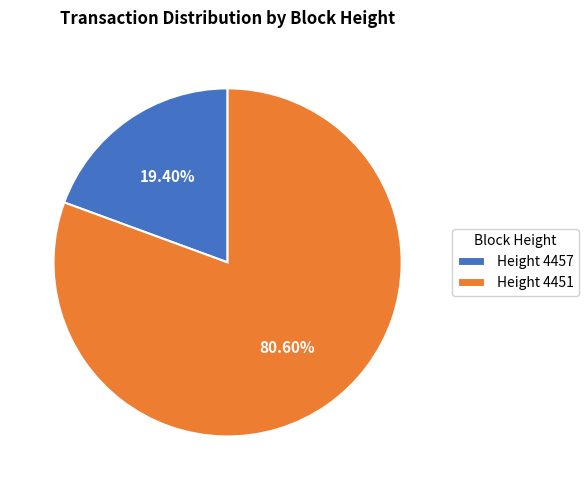

Which has a higher value, Height 4457 or Height 4451?

Height 4451